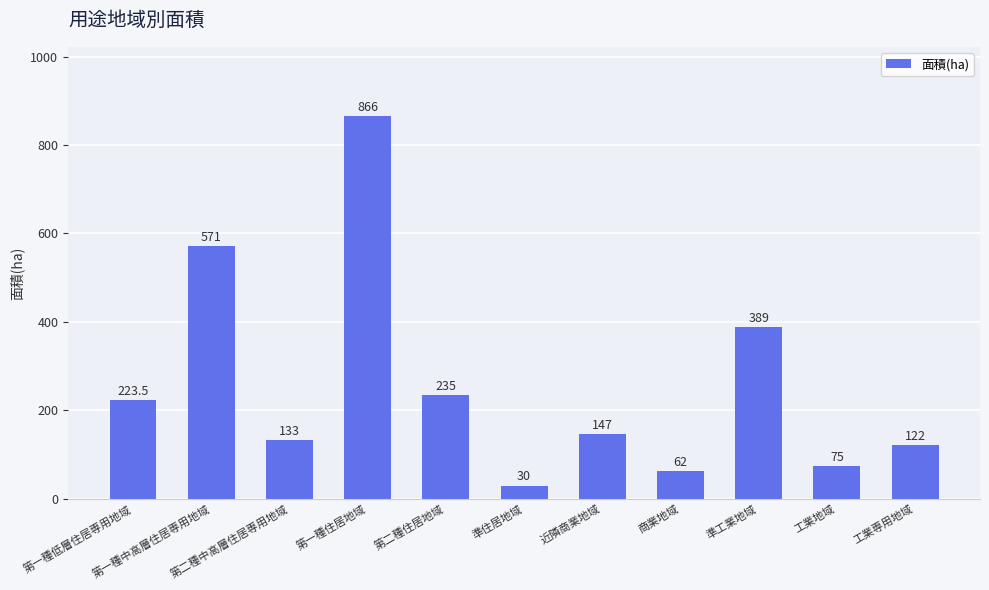

Is it true that the value at 準住居地域 is 30.0?

True